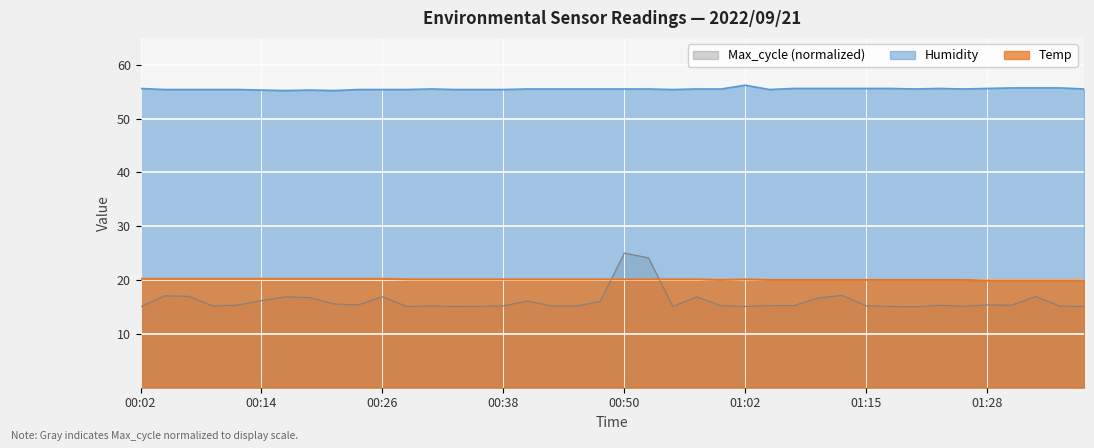

How many Temp values are between 20 and 21?

35